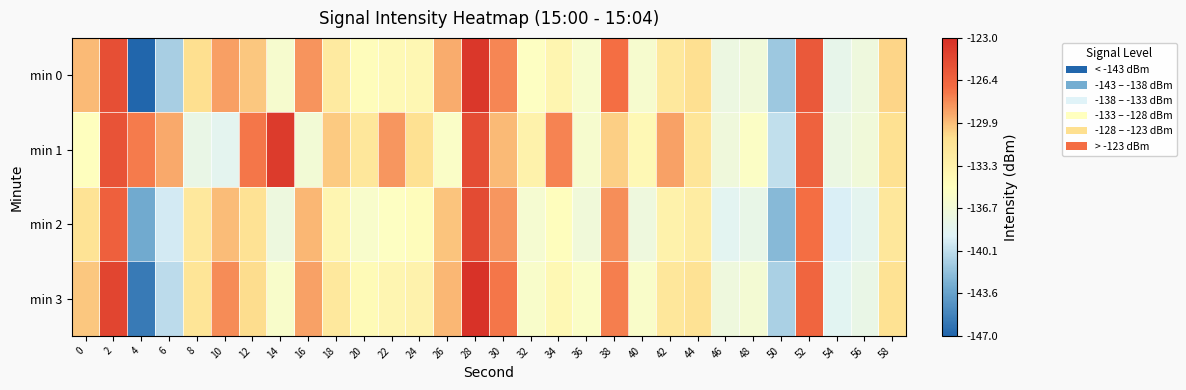

Reading left to right, extract all data points from this chart.

min 0: 0=-129.7	2=-125.1	4=-147.0	6=-141.0	8=-131.0	10=-128.8	12=-130.1	14=-136.0	16=-128.4	18=-132.4	20=-134.7	22=-134.3	24=-134.0	26=-129.2	28=-123.6	30=-127.9	32=-135.2	34=-133.8	36=-136.0	38=-127.0	40=-136.0	42=-132.1	44=-131.1	46=-137.4	48=-136.8	50=-141.5	52=-125.7	54=-138.1	56=-137.1	58=-130.7
min 1: 0=-135.0	2=-125.4	4=-127.6	6=-129.1	8=-137.8	10=-138.4	12=-127.4	14=-123.8	16=-136.6	18=-130.2	20=-132.0	22=-128.5	24=-131.2	26=-135.6	28=-124.9	30=-129.7	32=-133.4	34=-127.8	36=-136.1	38=-130.5	40=-134.2	42=-128.9	44=-131.8	46=-137.0	48=-135.4	50=-140.1	52=-126.3	54=-137.5	56=-136.8	58=-131.2
min 2: 0=-131.5	2=-126.2	4=-143.1	6=-139.5	8=-132.1	10=-129.8	12=-131.4	14=-137.2	16=-129.6	18=-133.8	20=-135.9	22=-135.2	24=-134.7	26=-130.1	28=-124.8	30=-128.5	32=-136.3	34=-134.9	36=-136.8	38=-128.2	40=-137.1	42=-133.4	44=-132.6	46=-138.5	48=-137.9	50=-142.3	52=-127.1	54=-139.2	56=-138.4	58=-132.0
min 3: 0=-130.2	2=-124.5	4=-145.8	6=-140.3	8=-131.7	10=-128.1	12=-130.9	14=-135.8	16=-128.9	18=-132.1	20=-134.4	22=-133.8	24=-133.5	26=-129.6	28=-123.2	30=-127.4	32=-135.8	34=-134.1	36=-135.5	38=-127.6	40=-135.7	42=-132.0	44=-131.4	46=-137.1	48=-136.5	50=-141.0	52=-126.5	54=-138.6	56=-137.8	58=-131.3